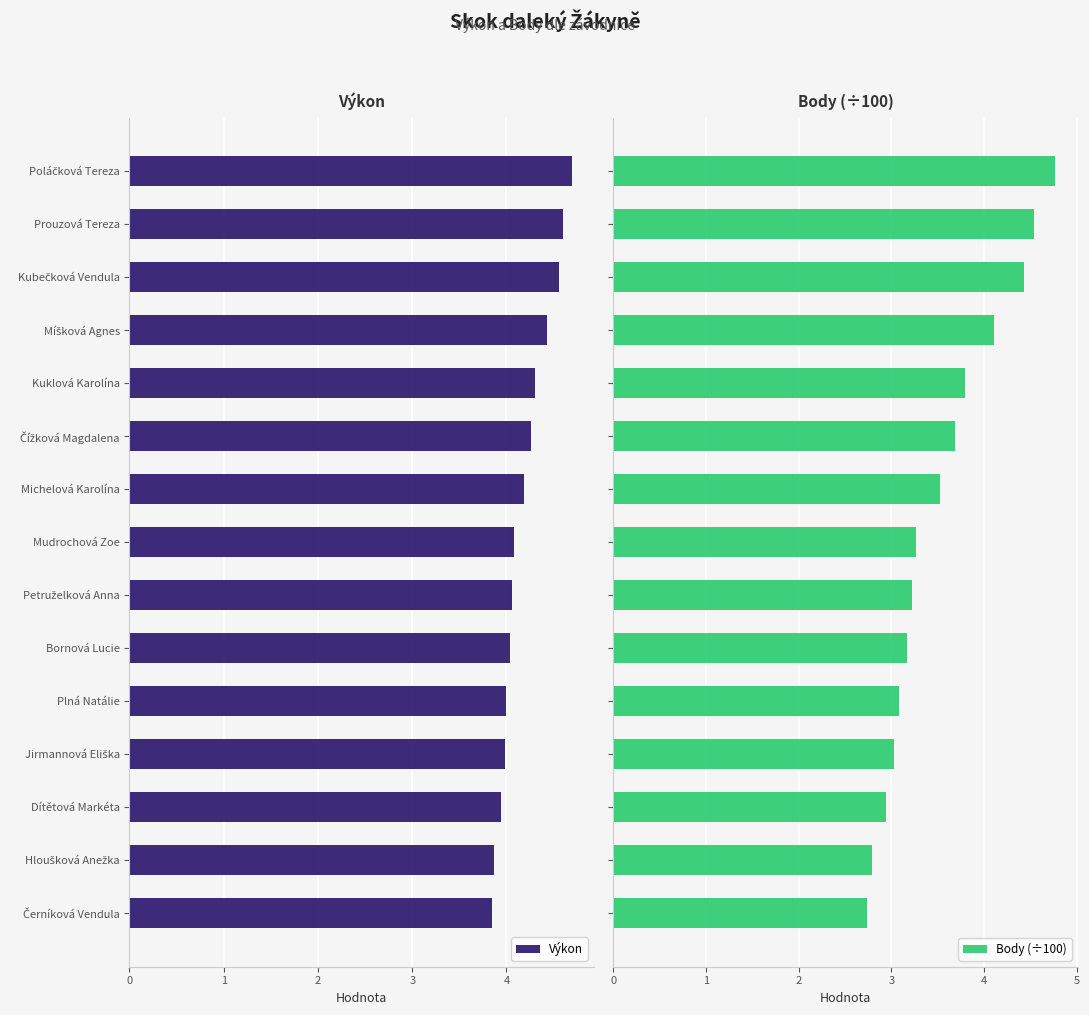

Count the number of data series in this chart.

2